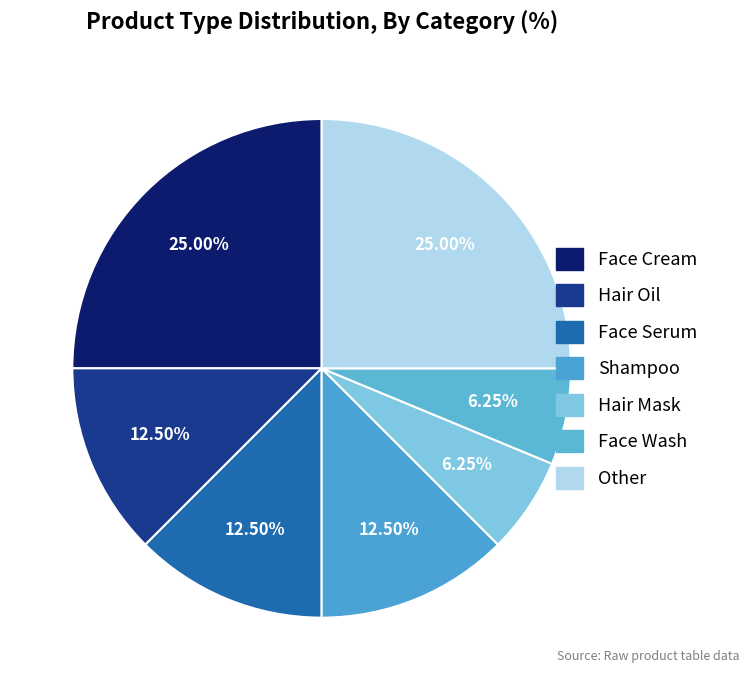

How many segments does this pie chart have?

7